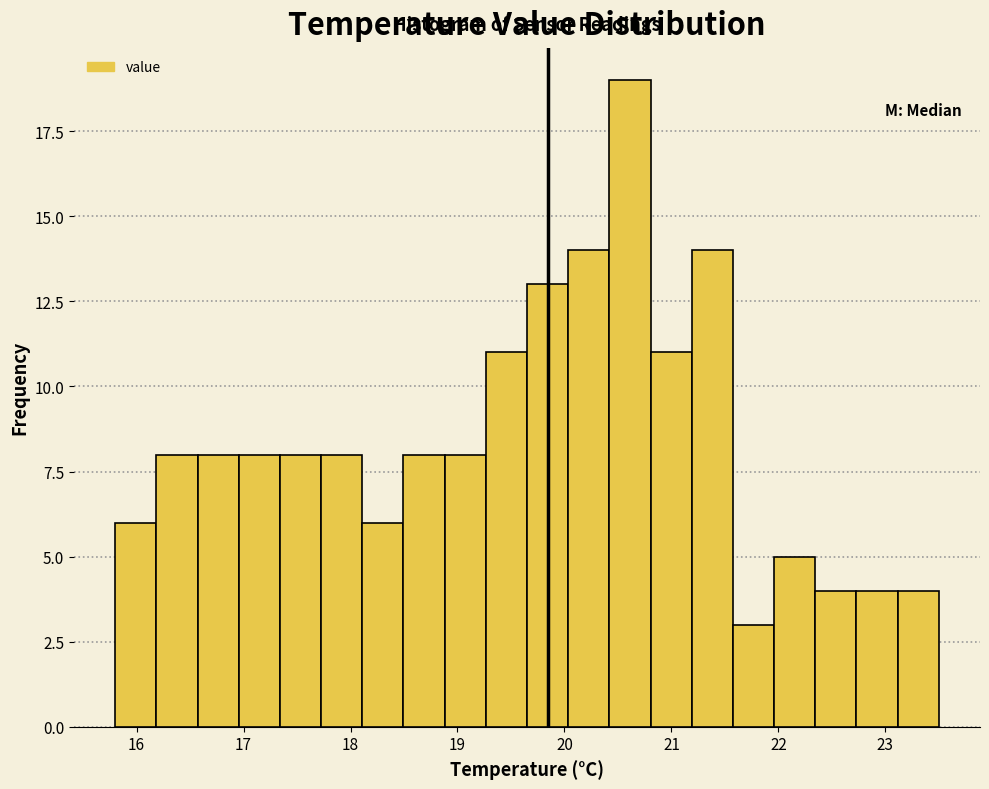

Around what value on the x-axis is the tallest bar? Give the approximate position of its centre, as read against the axis.

20.6